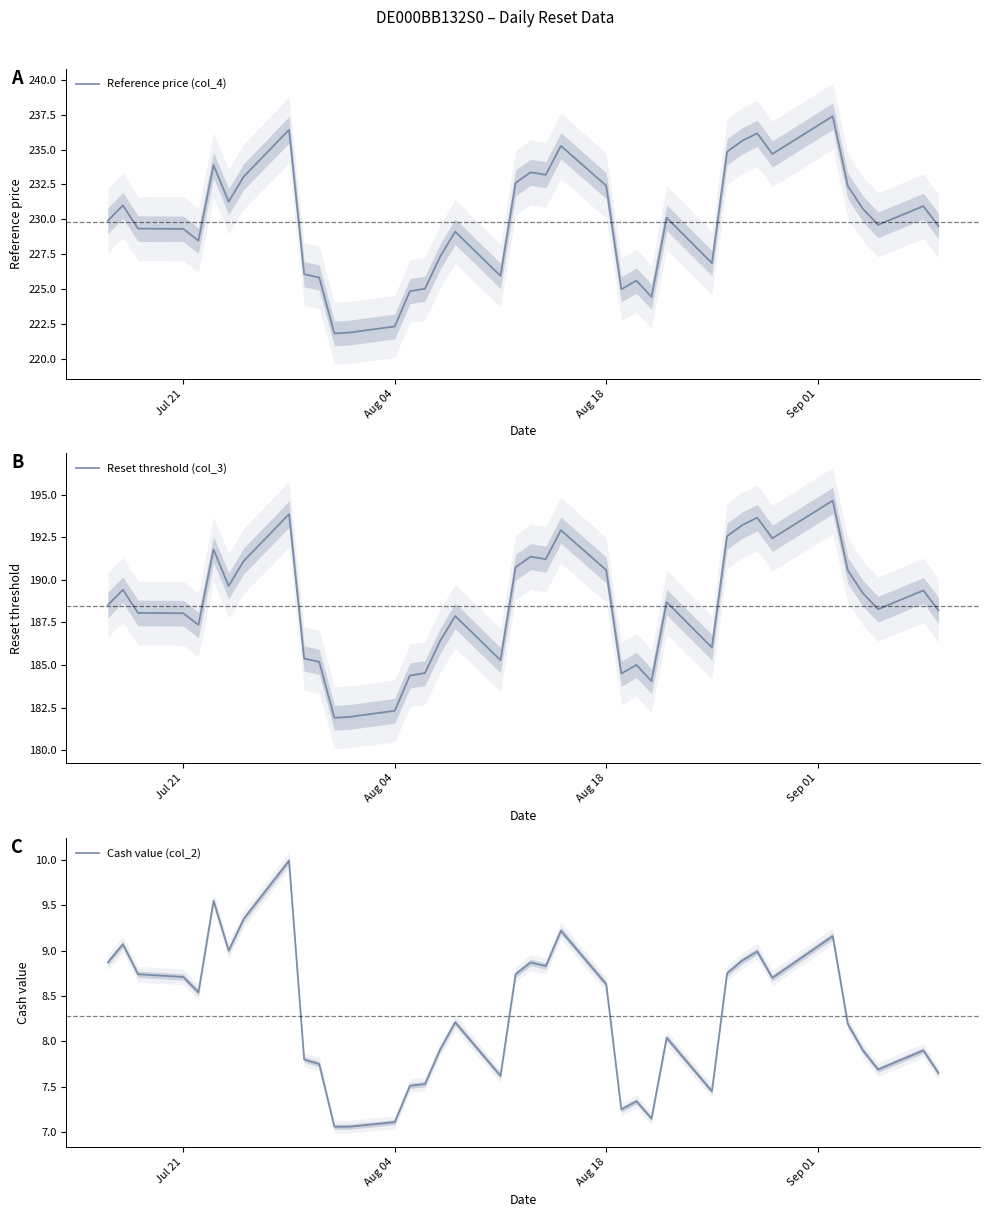

What is the maximum value for Reference price (col_4)?

237.4